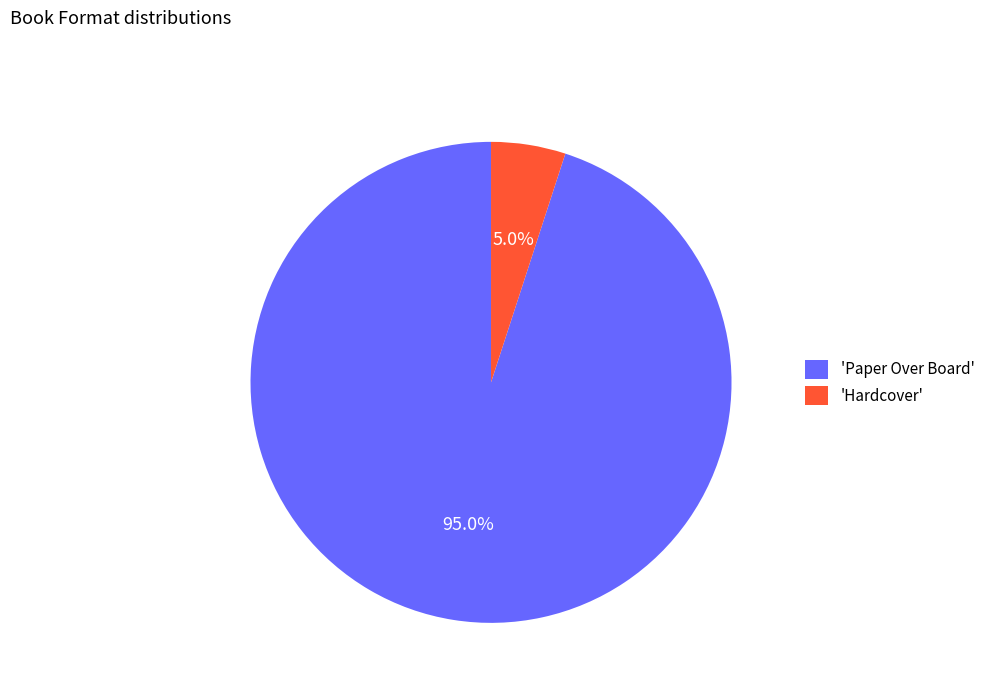

Does 'Hardcover' represent more than half of the total?

No